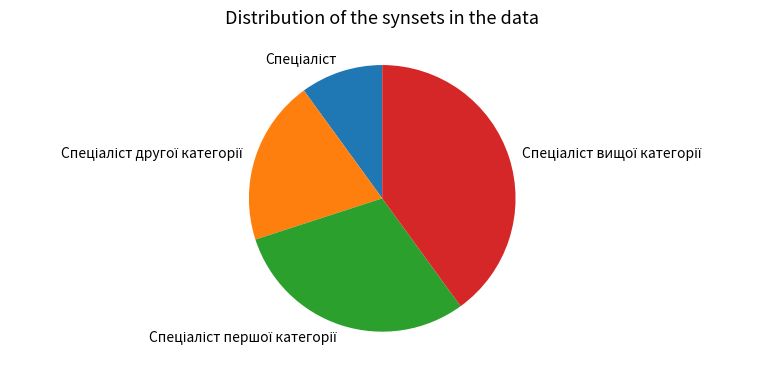

Does any single category account for the majority?

No